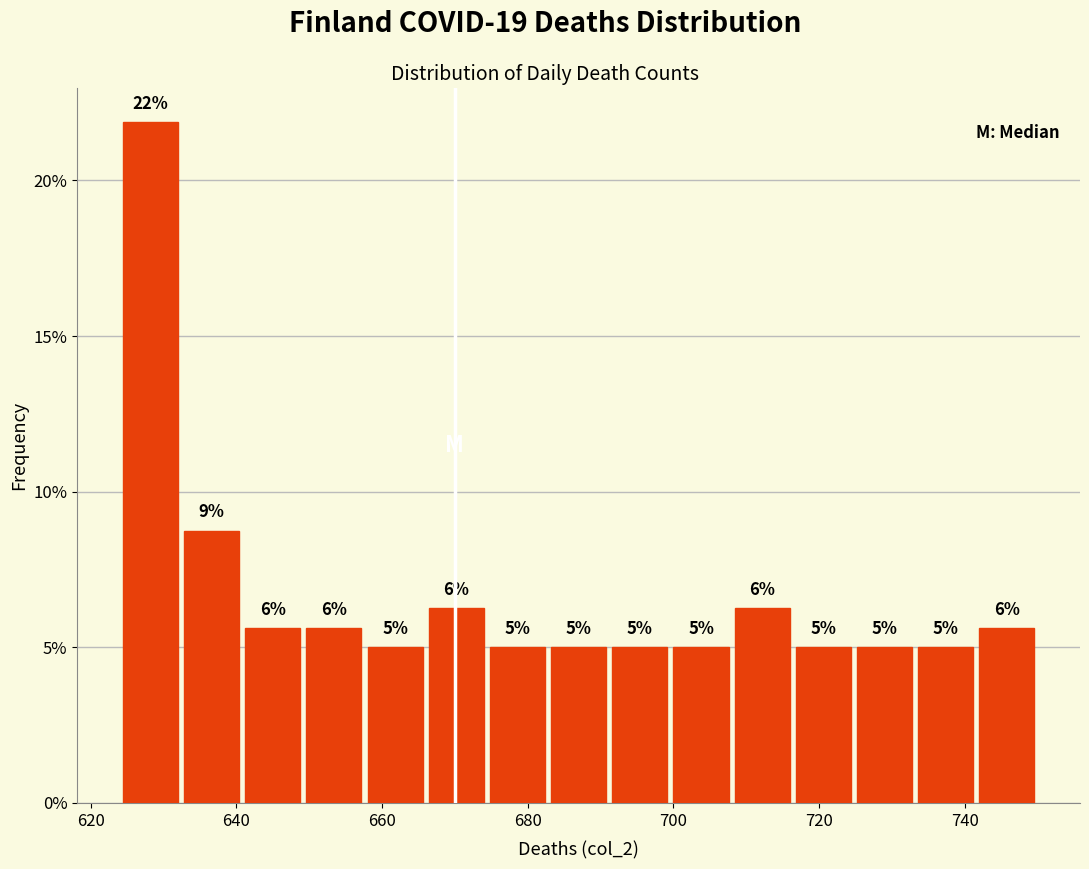

Over which range of the x-axis is the bar tallest?

624.0 to 632.4